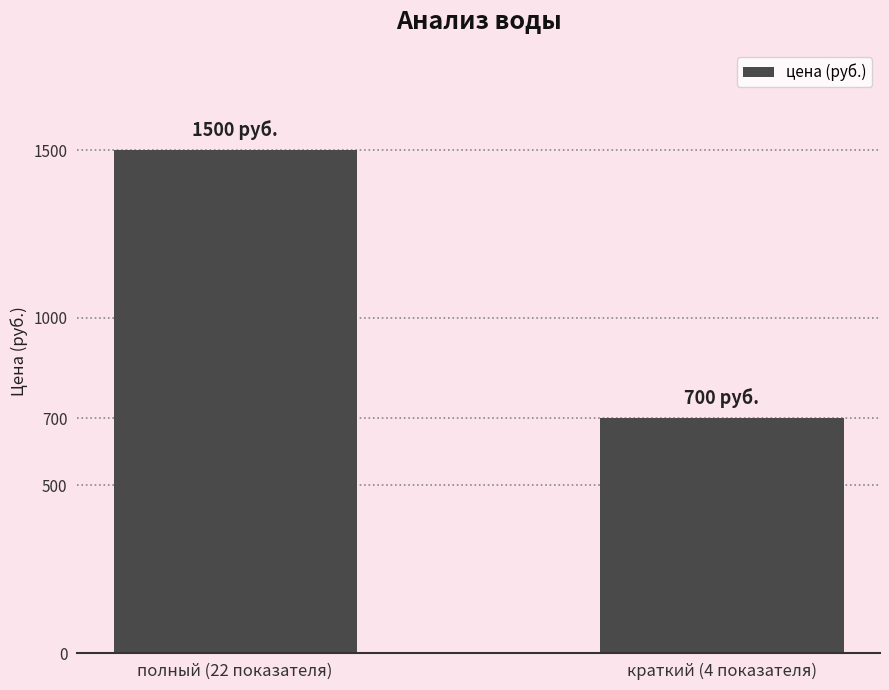

What is the change in value from полный (22 показателя) to краткий (4 показателя)?

-800